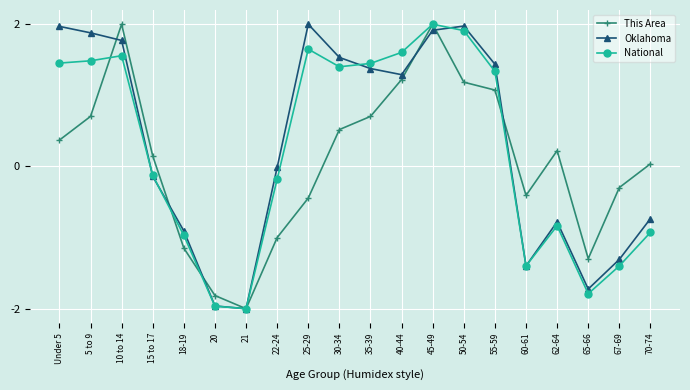

How many interior local peaks does the This Area series have?

3